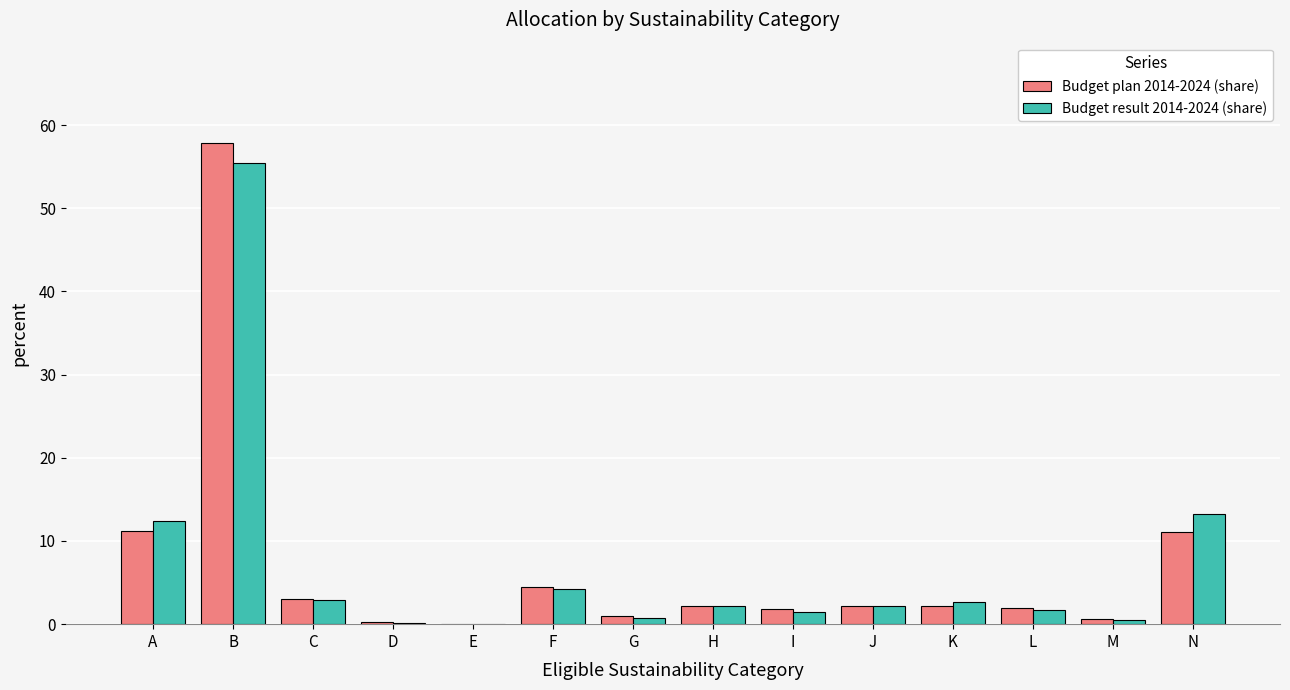

Is the value of Budget result 2014-2024 (share) at K greater than the value of Budget plan 2014-2024 (share) at D?

Yes